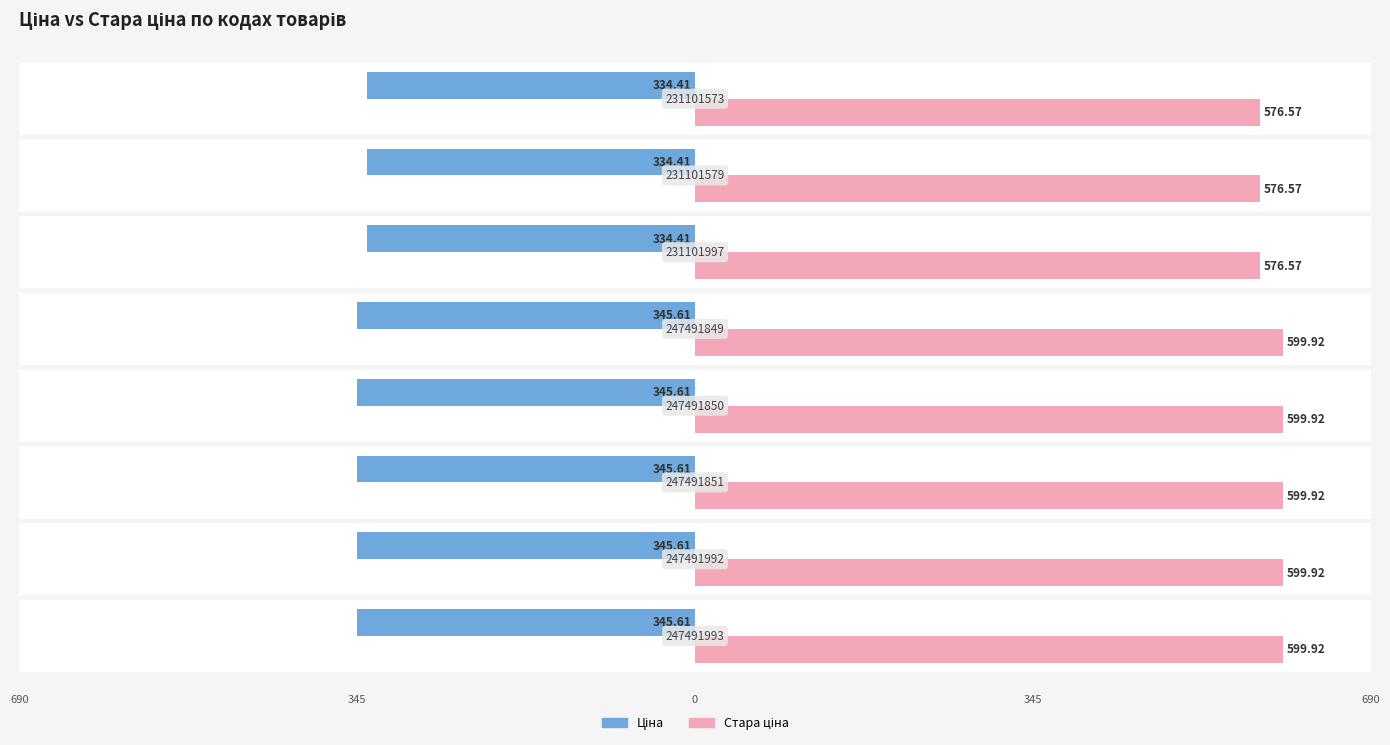

Rank the series by their average value, from lowest to highest.

Ціна, Стара ціна